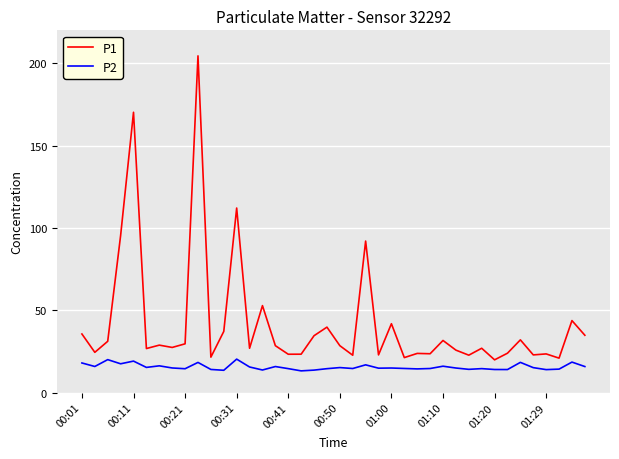

What is the greatest value displayed?

204.5